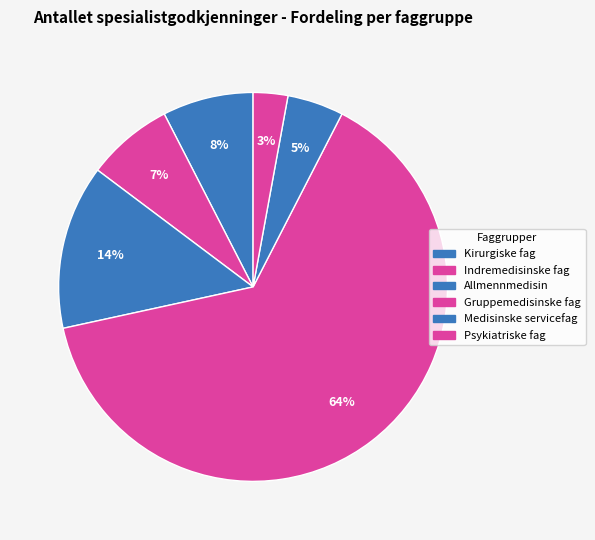

How many segments does this pie chart have?

6